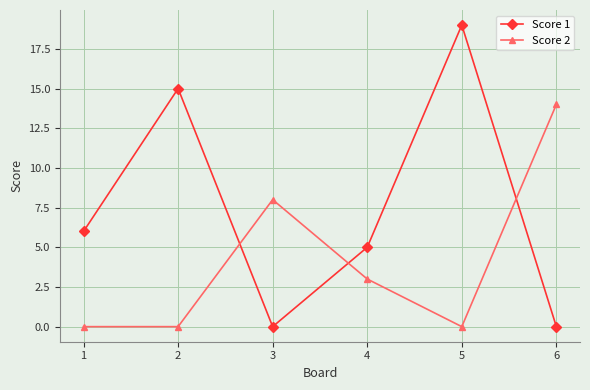

What is the maximum value for Score 2?

14